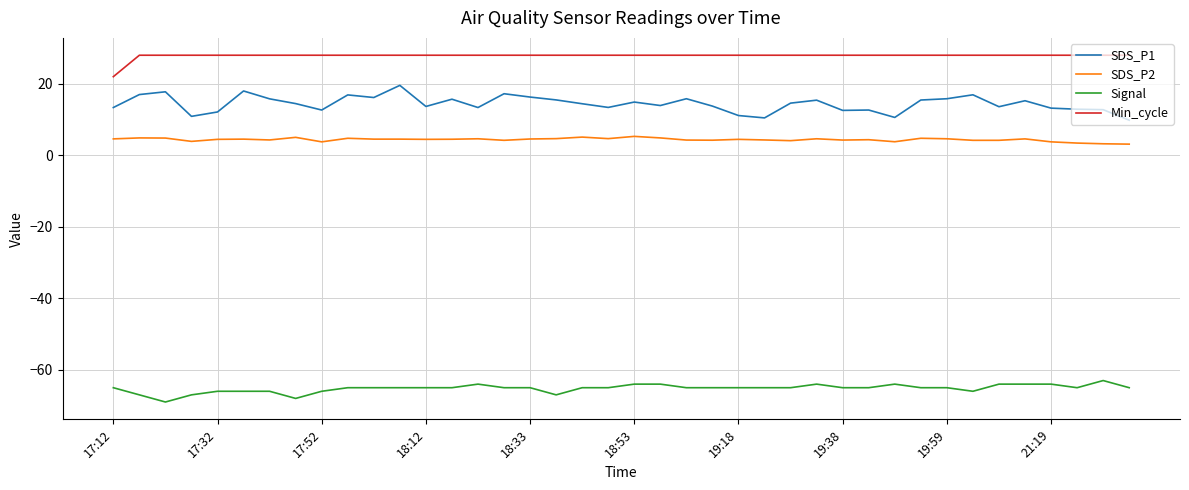

True or false: SDS_P1 and SDS_P2 intersect in this chart.

False